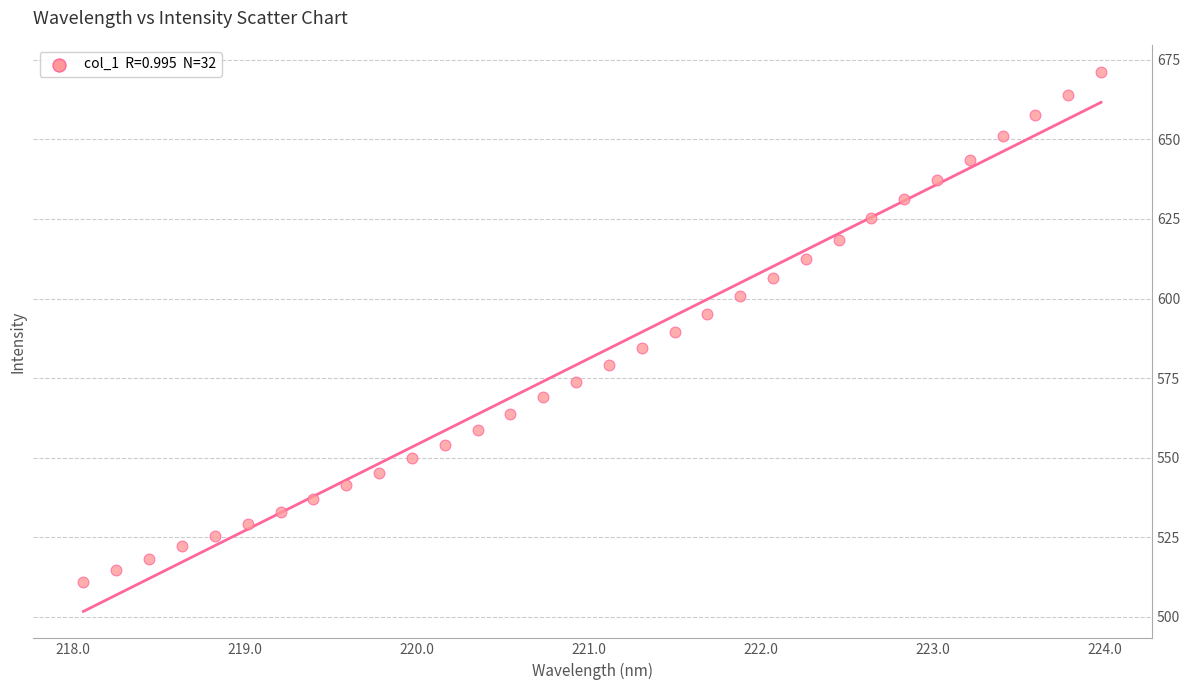

What is the range of X values (max minus min)?

5.9